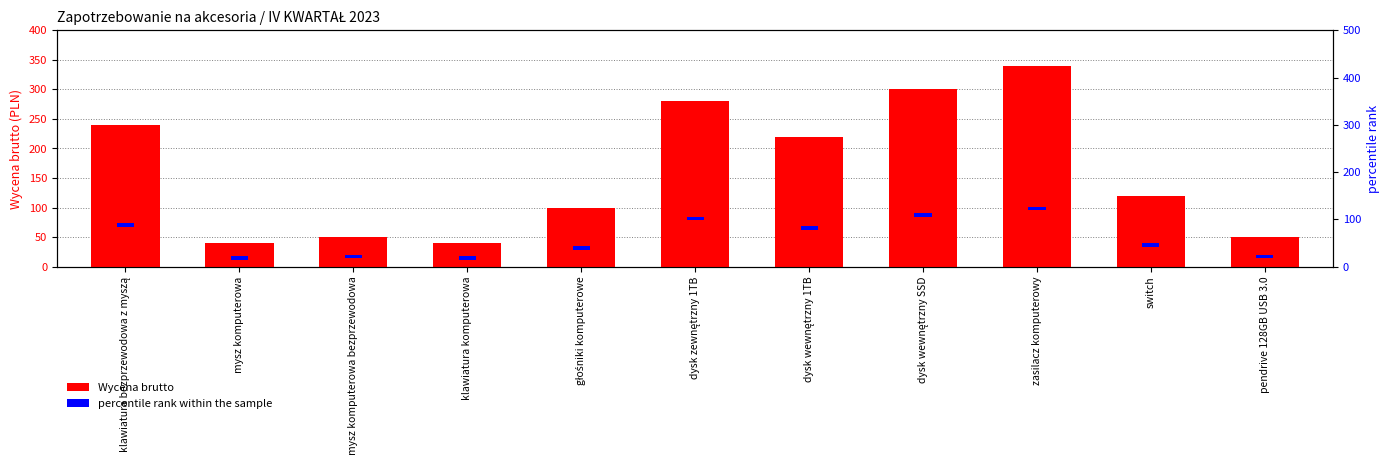

Rank the categories by Wycena brutto value from highest to lowest.

zasilacz komputerowy, dysk wewnętrzny SSD, dysk zewnętrzny 1TB, klawiatura bezprzewodowa z myszą, dysk wewnętrzny 1TB, switch, głośniki komputerowe, mysz komputerowa bezprzewodowa, pendrive 128GB USB 3.0, mysz komputerowa, klawiatura komputerowa